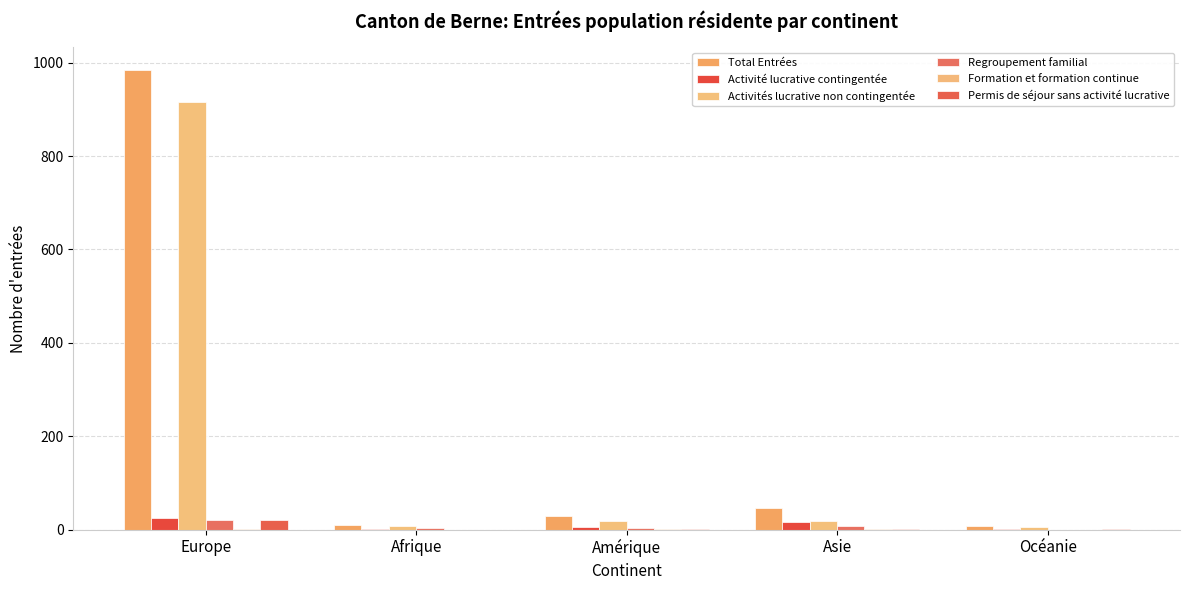

Reading right to left, extract all data points from this chart.

Total Entrées: Océanie=7	Asie=46	Amérique=29	Afrique=11	Europe=984
Activité lucrative contingentée: Océanie=1	Asie=16	Amérique=5	Afrique=1	Europe=24
Activités lucrative non contingentée: Océanie=5	Asie=18	Amérique=18	Afrique=7	Europe=916
Regroupement familial: Océanie=0	Asie=8	Amérique=3	Afrique=3	Europe=21
Formation et formation continue: Océanie=0	Asie=2	Amérique=2	Afrique=0	Europe=1
Permis de séjour sans activité lucrative: Océanie=1	Asie=2	Amérique=1	Afrique=0	Europe=21